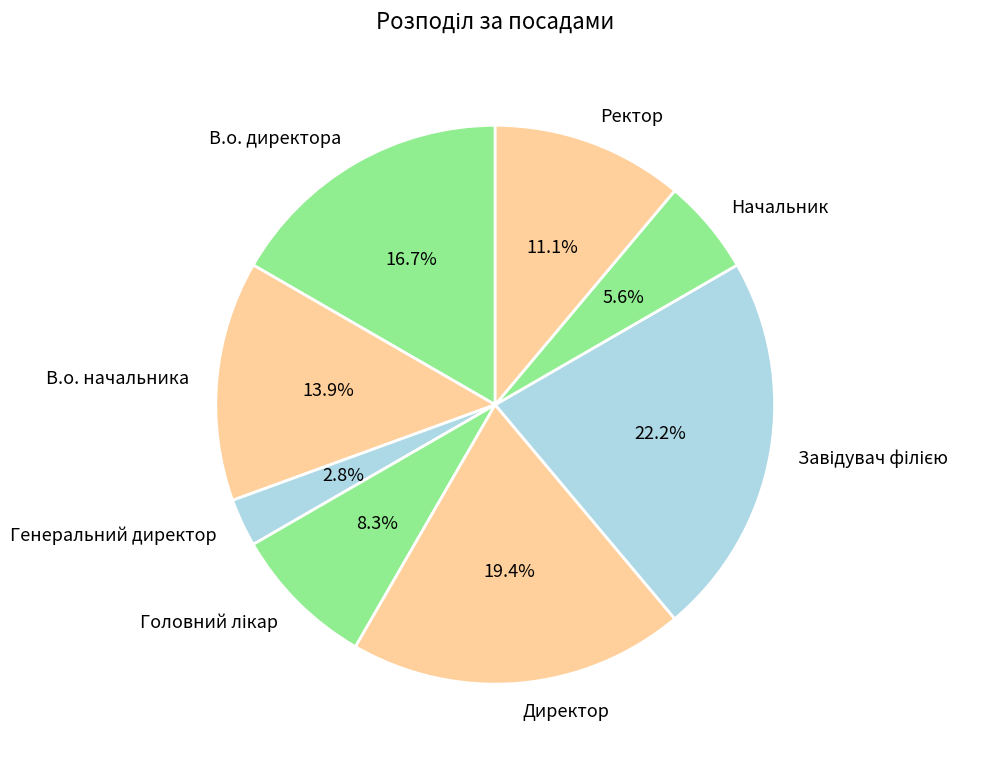

What is the smallest slice in the pie chart?

Генеральний директор